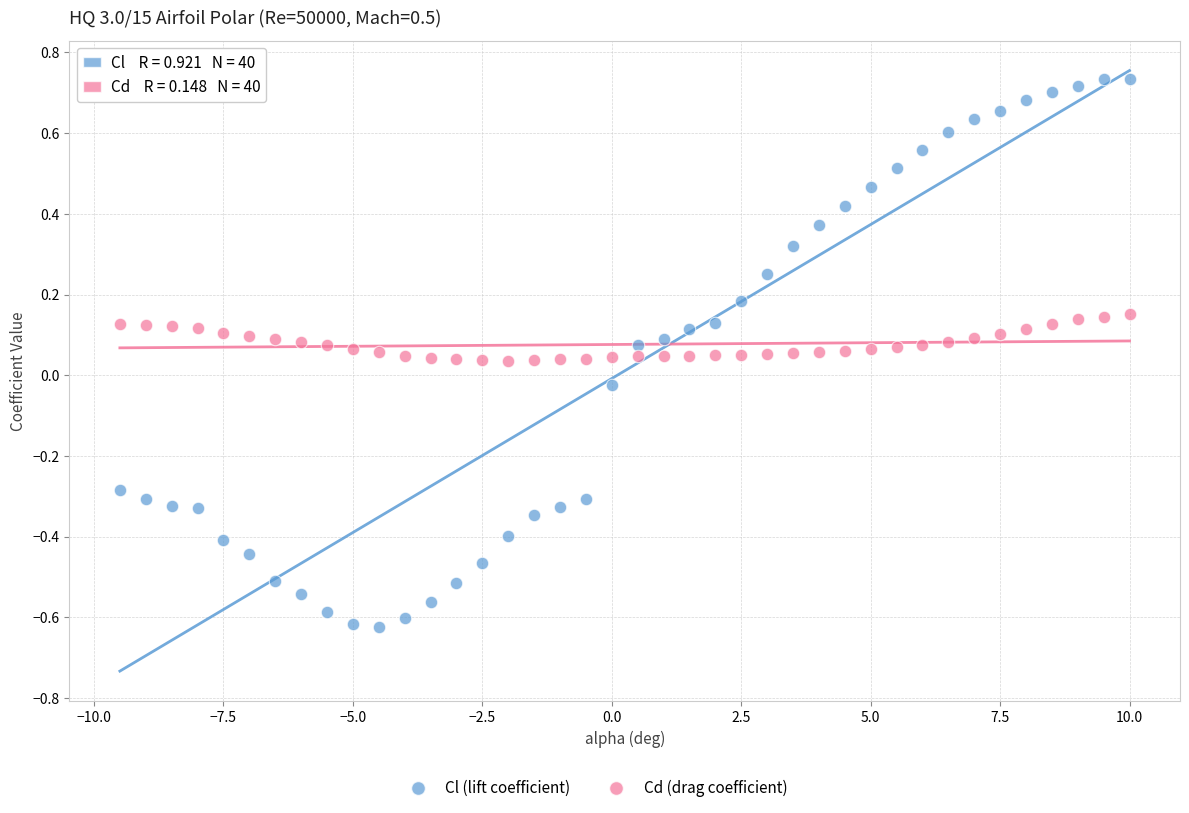

Across all data points, what is the range of X values (max minus min)?

19.5